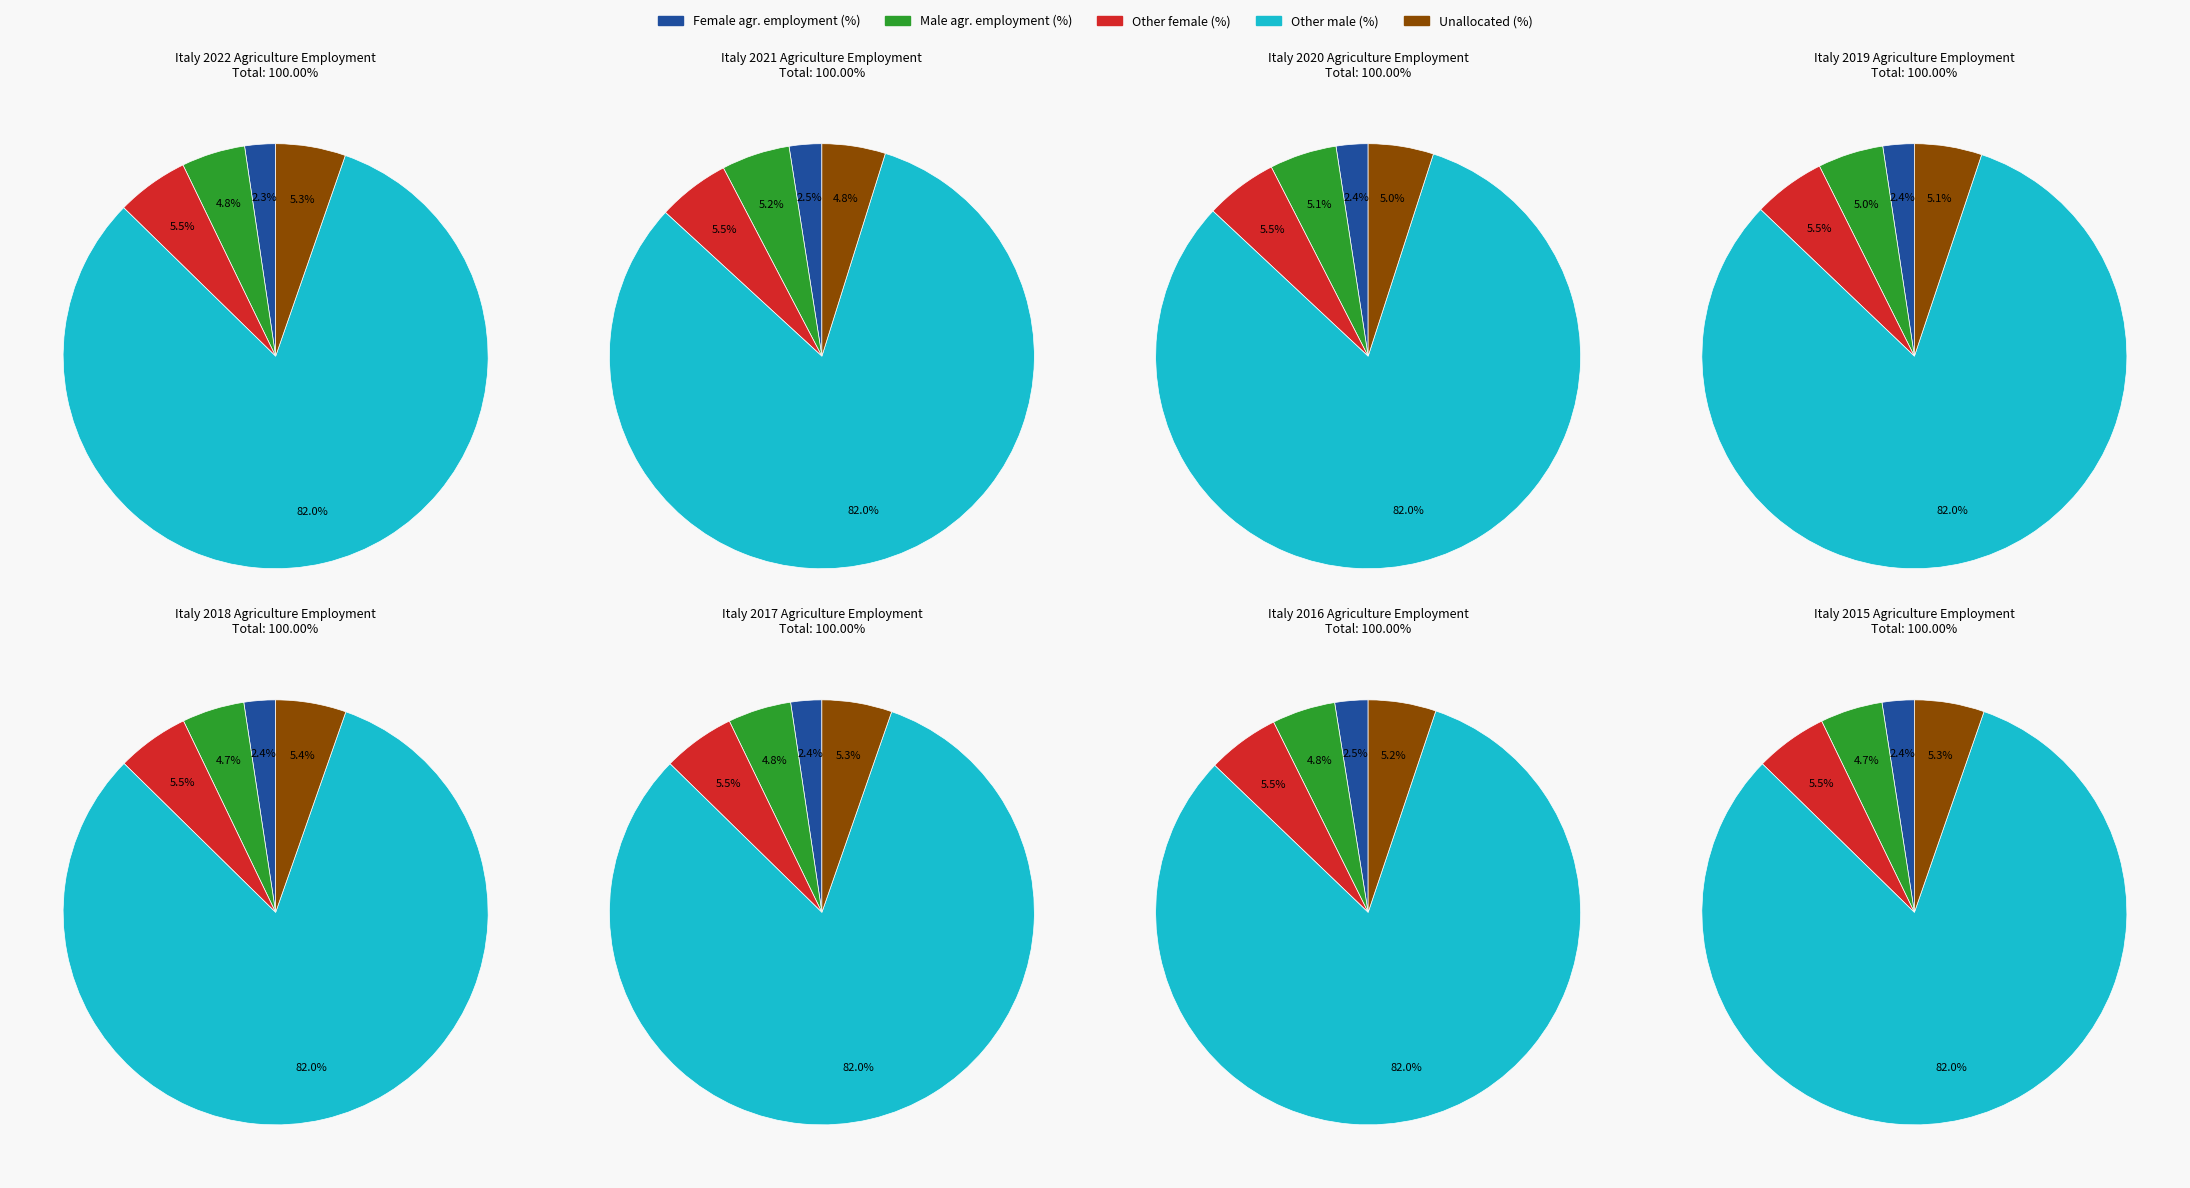

What percentage do 2016 and 2022 together represent?

25.1%